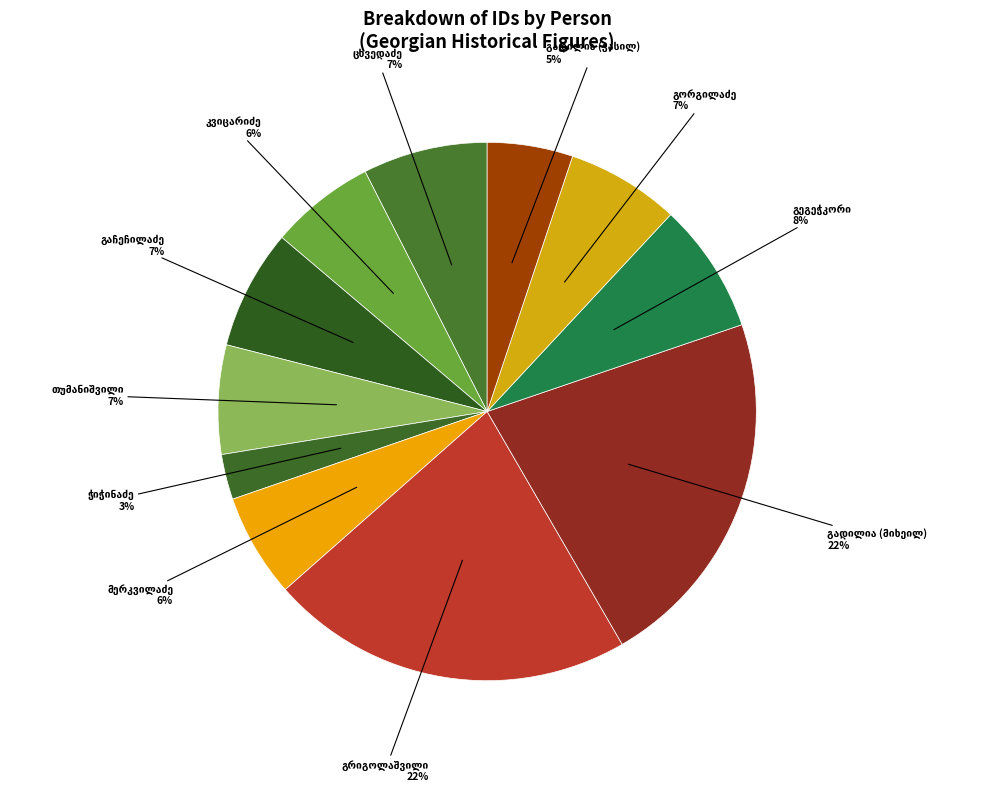

How much of the chart is everything except ვასილ ჩიტოს ძე გადილია?

94.9%